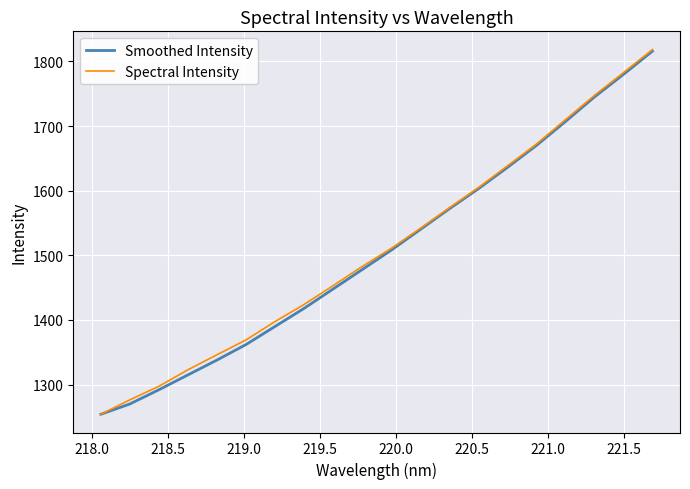

What is the greatest value displayed?

1818.5